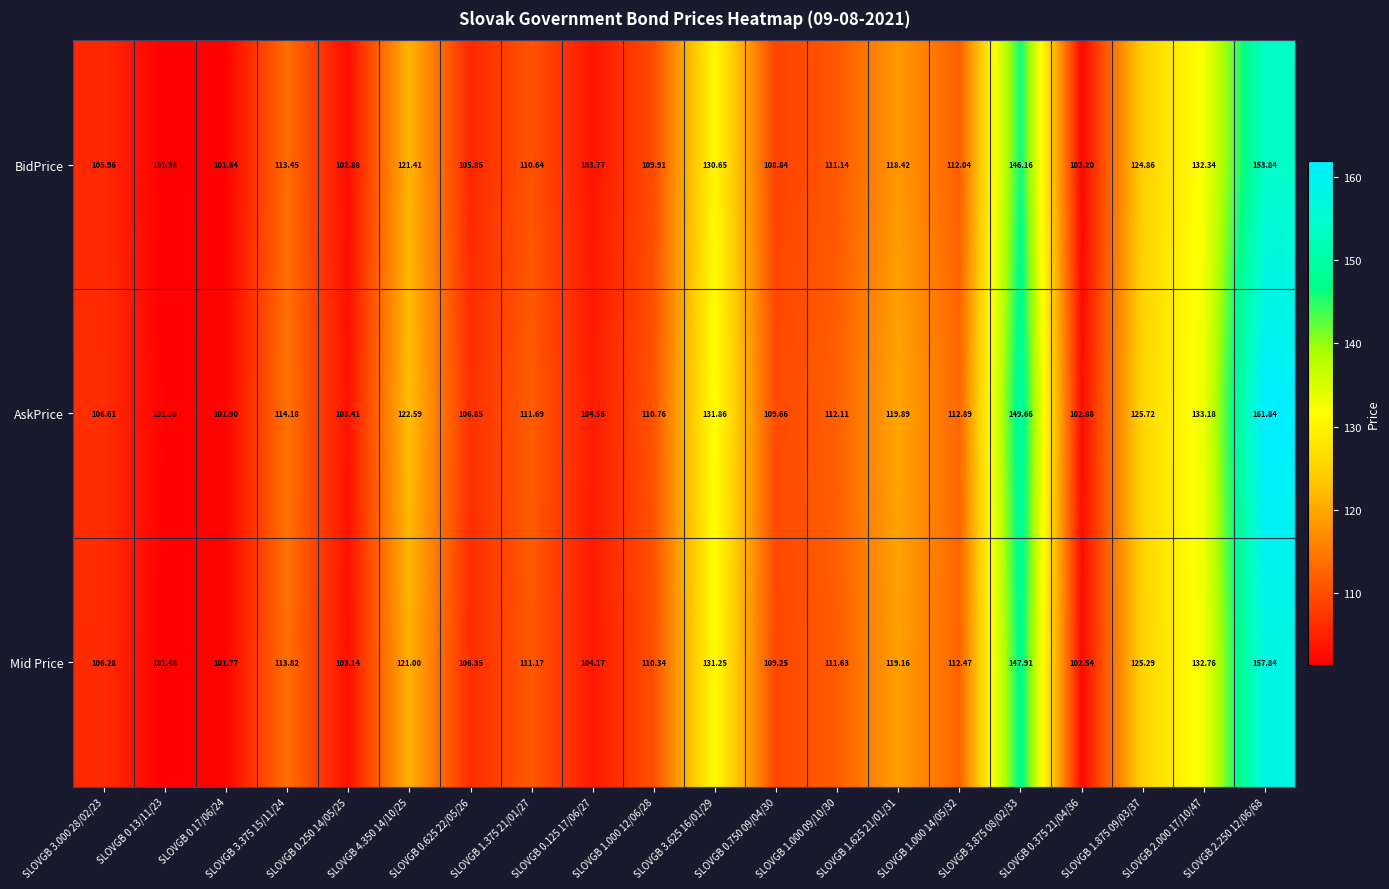

What is the smallest value displayed?

101.4